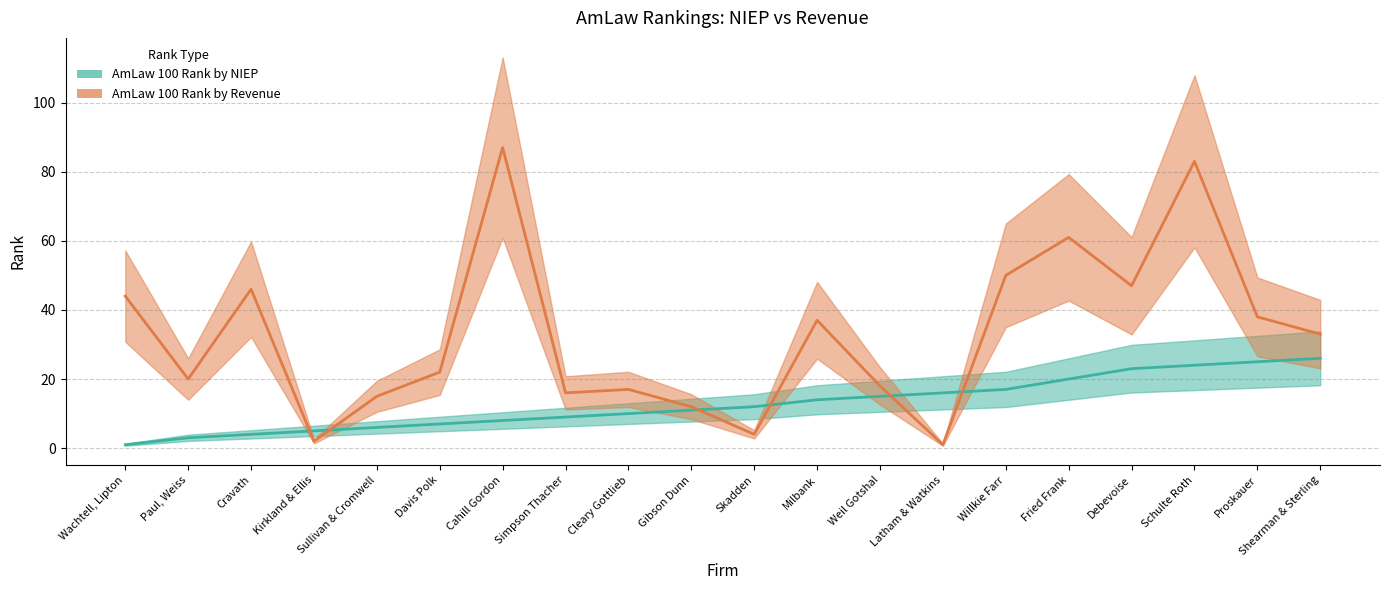

At Fried Frank, list the series in order from largest to smallest.

AmLaw 100 Rank by Revenue, AmLaw 100 Rank by NIEP